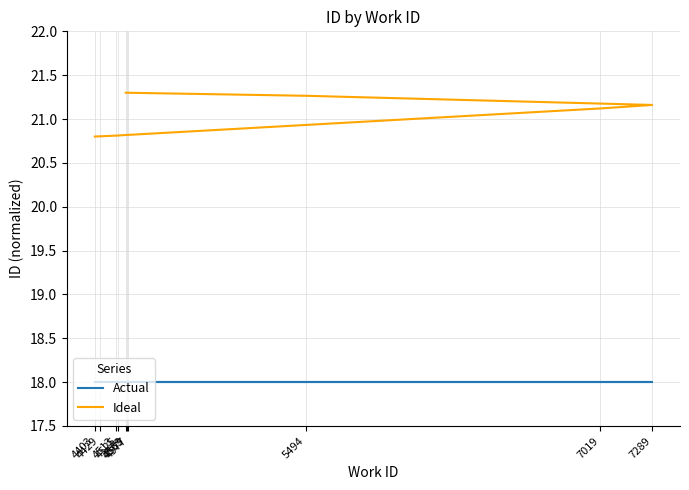

True or false: Actual and Ideal cross at least once.

False